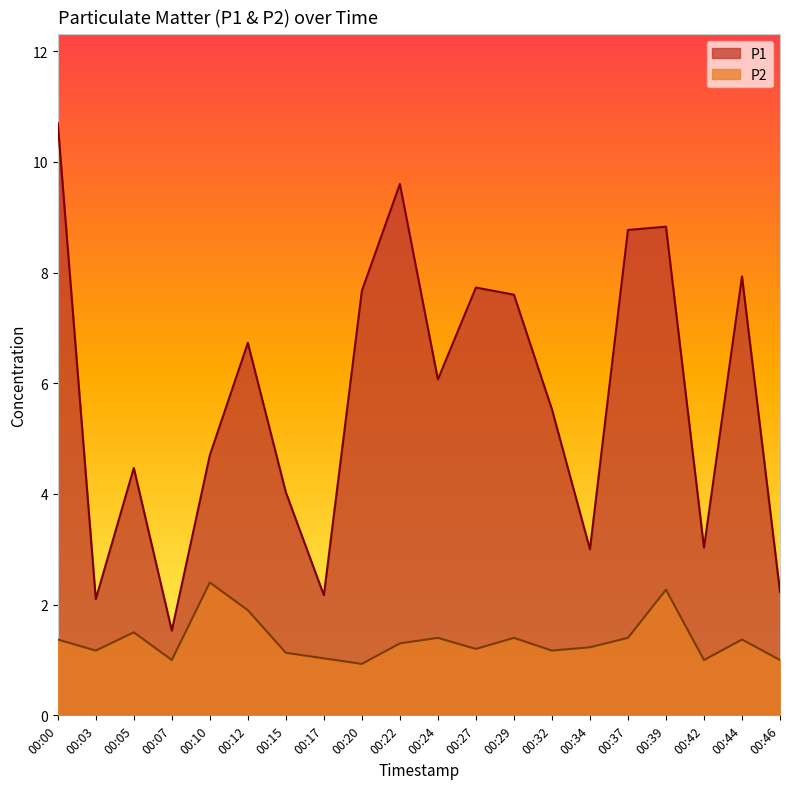

The value of P1 at 00:24 is 3.5. True or false?

False